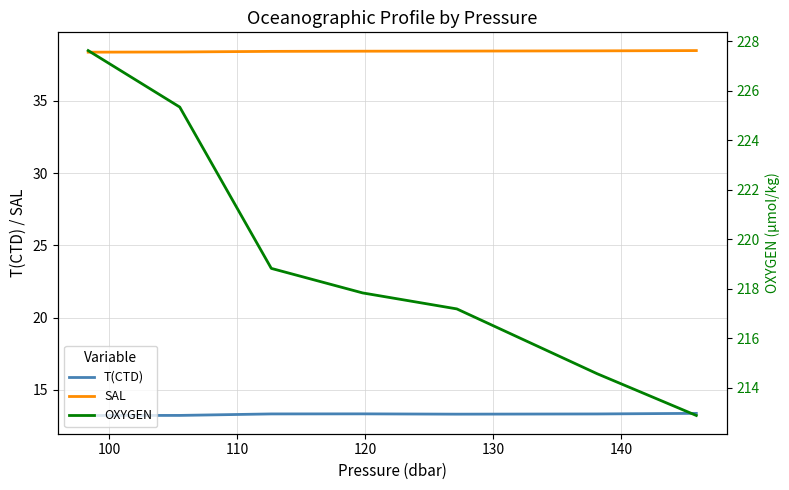

At how many categories does at least one series exceed 23?

7